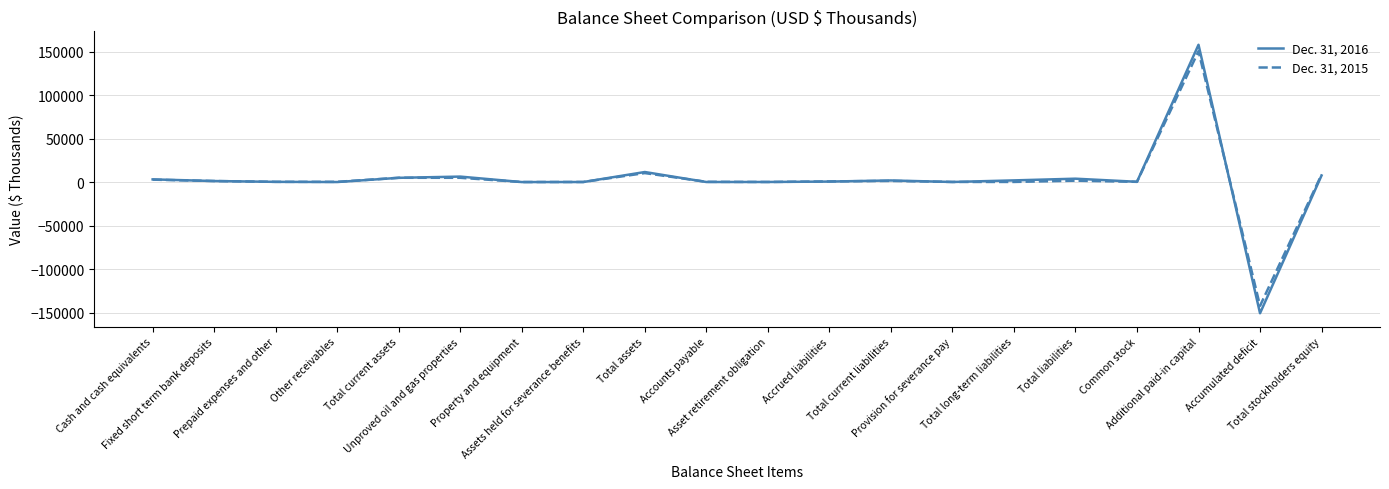

Which series changed the most between Total current assets and Property and equipment?

Dec. 31, 2015